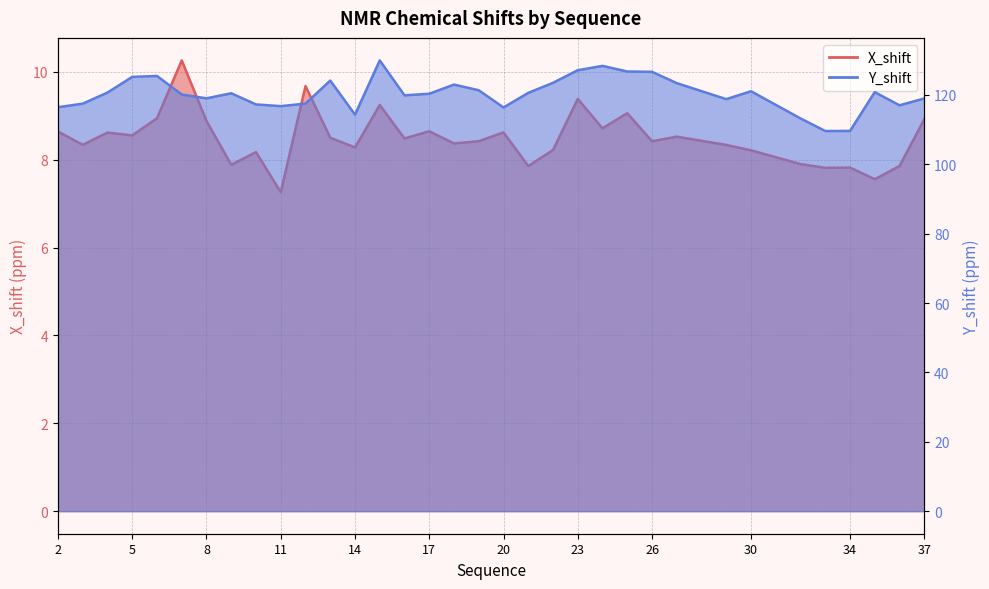

Reading left to right, what are all the values shown in this chart?

X_shift: 8.6	8.3	8.6	8.6	8.9	10.3	8.9	7.9	8.2	7.3	9.7	8.5	8.3	9.2	8.5	8.6	8.4	8.4	8.6	7.9	8.2	9.4	8.7	9.1	8.4	8.5	8.3	8.2	7.9	7.8	7.8	7.6	7.9	8.9
Y_shift: 116.4	117.5	120.7	125.2	125.5	120.1	119.0	120.5	117.2	116.8	117.5	124.1	114.3	129.9	119.9	120.3	123.0	121.3	116.4	120.6	123.5	127.1	128.4	126.7	126.6	123.4	118.8	121.1	113.2	109.6	109.6	120.8	117.0	119.0